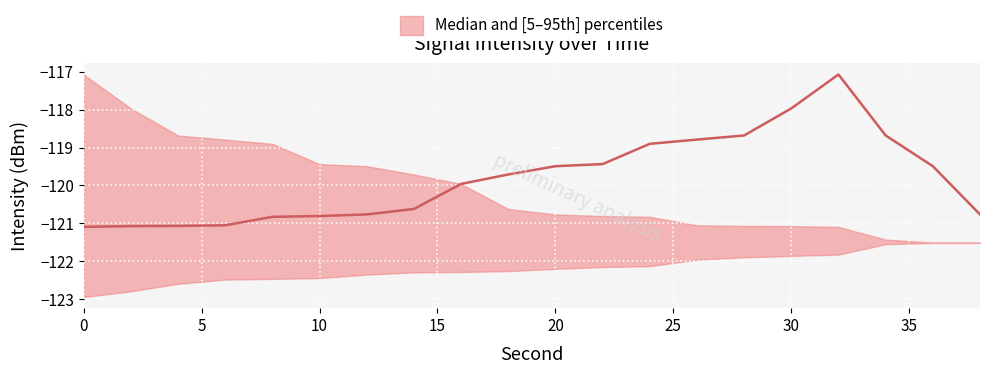

Which series ends up on top after the final intersection of p95 and p5?

p5